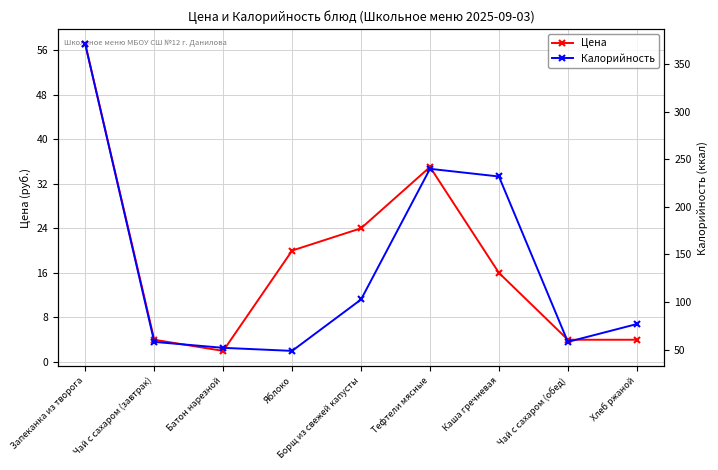

What is the value of the Цена point at the 2nd from the left?

4